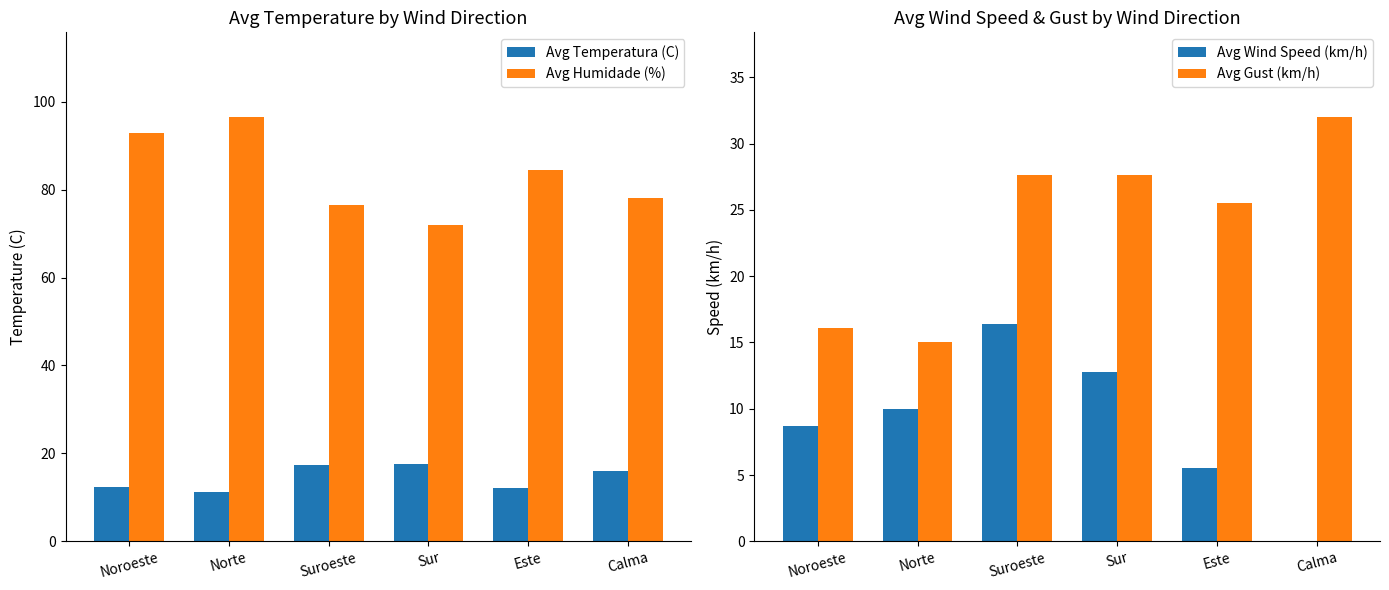

At which label is Avg Humidade (%) closest to 84?

Este